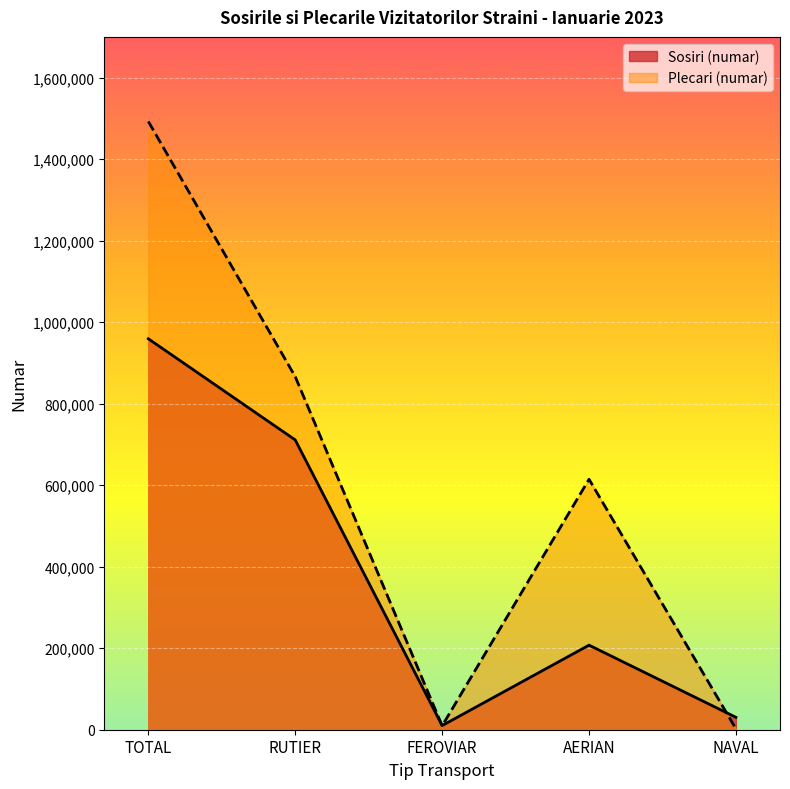

Which label corresponds to the smallest value in the chart?

NAVAL